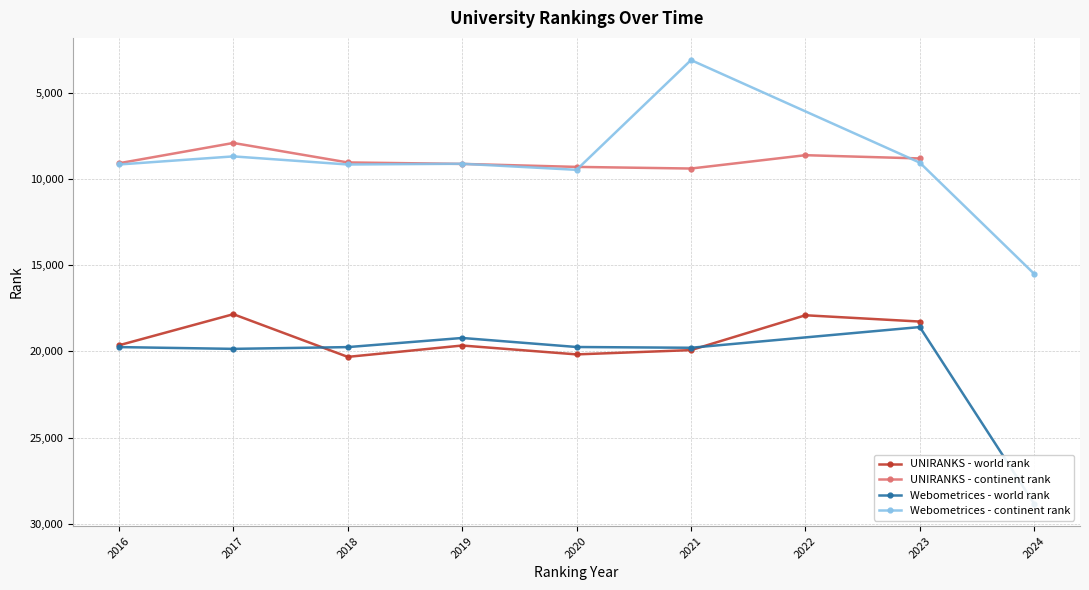

Is the value of UNIRANKS - world rank at 2018 greater than the value of UNIRANKS - continent rank at 2017?

Yes